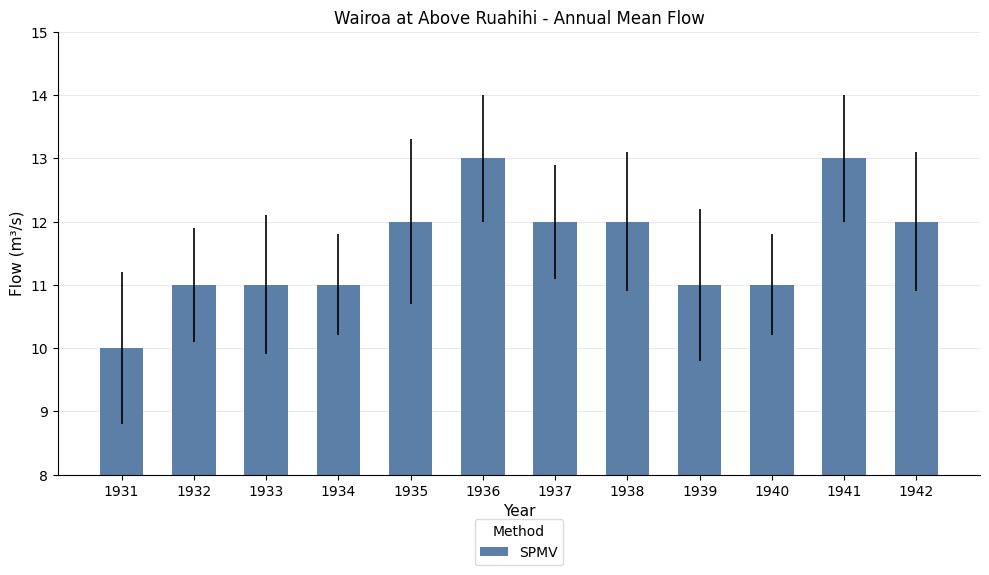

What is the difference between the maximum and minimum values?

3